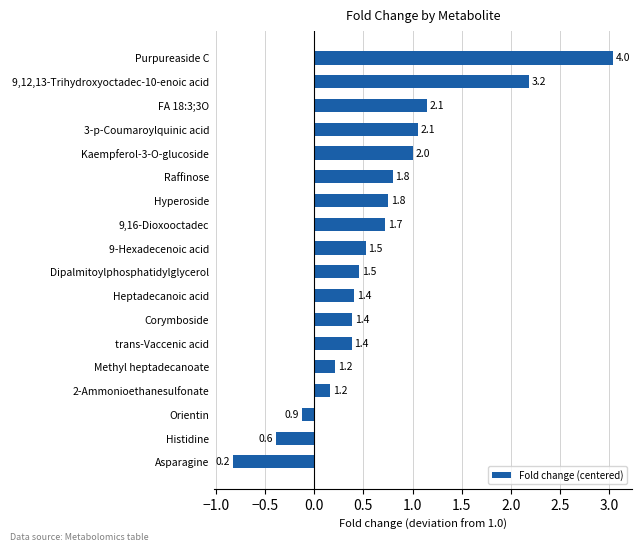

Does the chart contain any negative values?

Yes